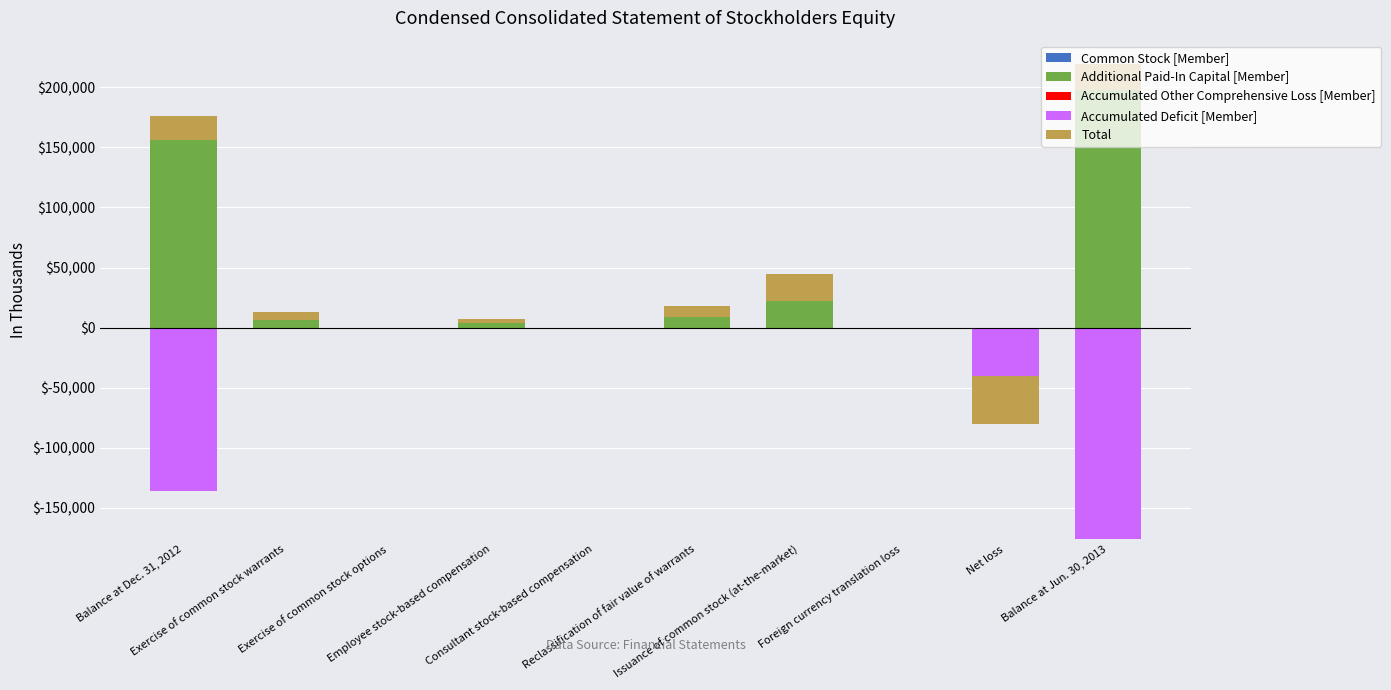

Is the value of Accumulated Deficit [Member] at Consultant stock-based compensation greater than the value of Total at Reclassification of fair value of warrants?

No